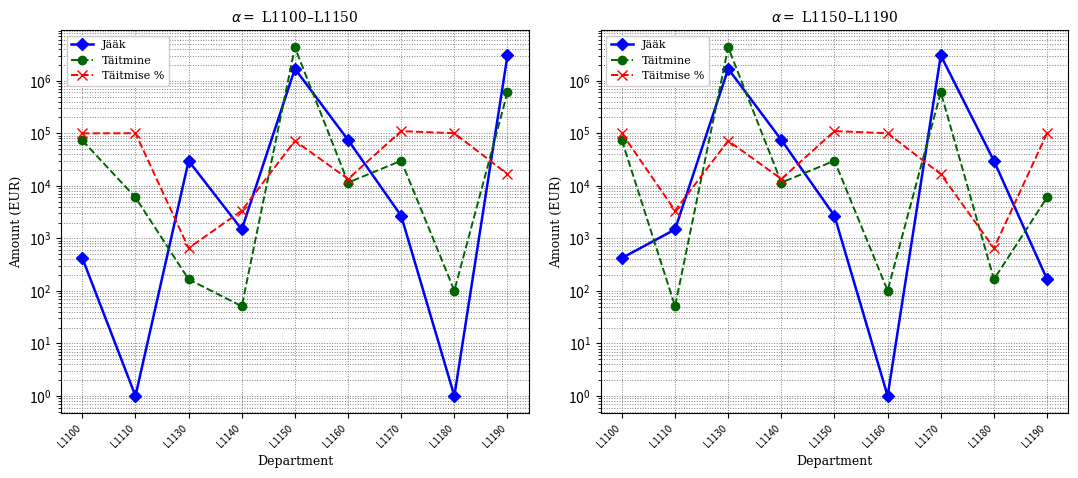

What is the total value across all series at L1180?

30652.0